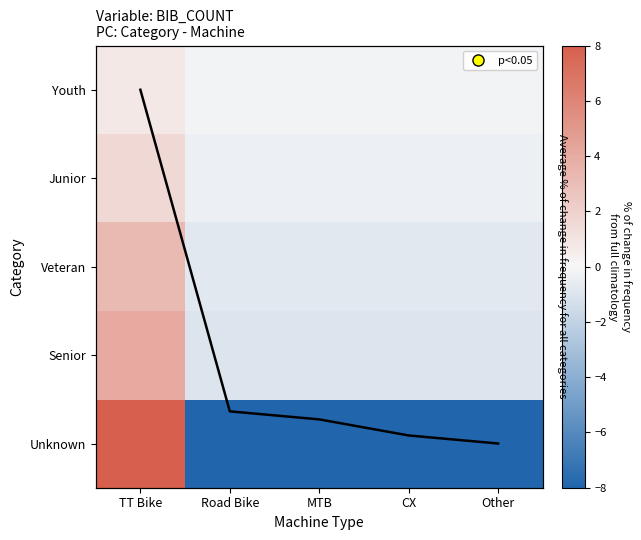

Read the Senior value at MTB.

-1.0